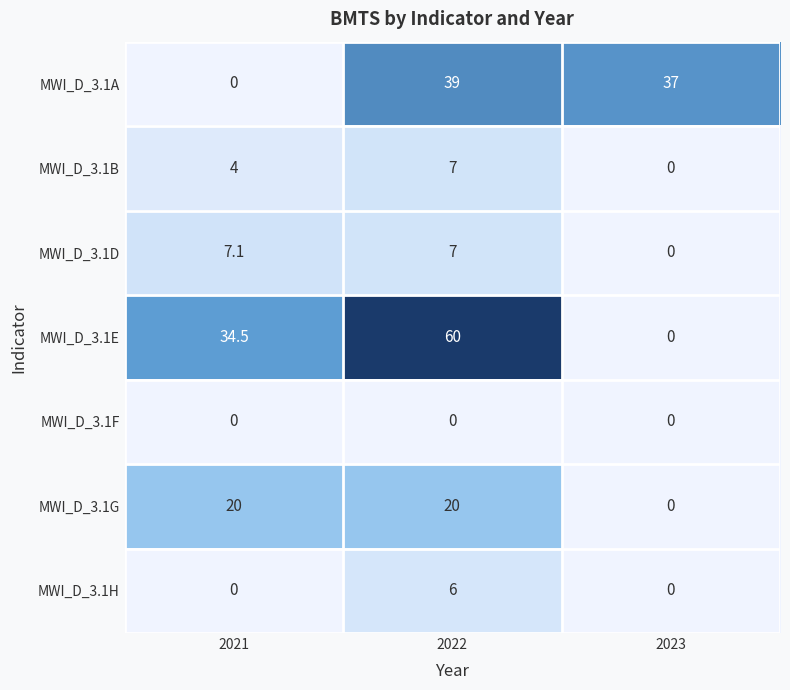

Where does the MWI_D_3.1E series first go above 34?

2021